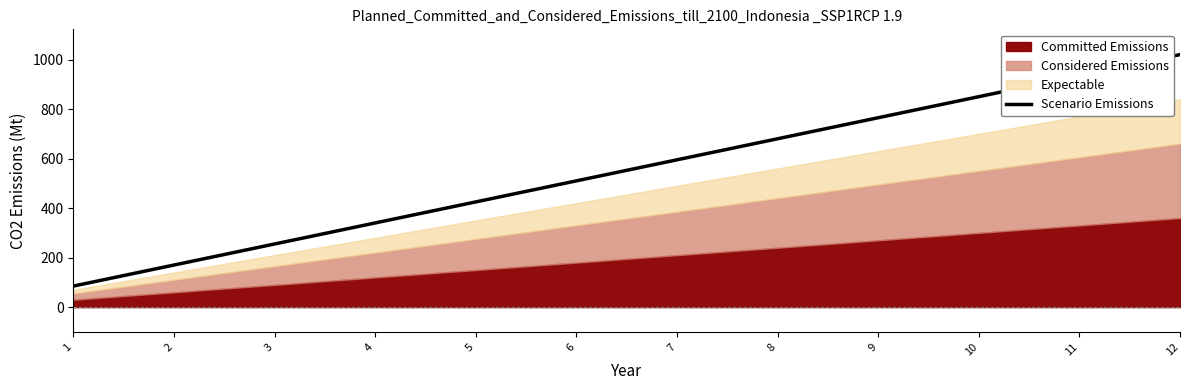

What is the sum of all values?

6630